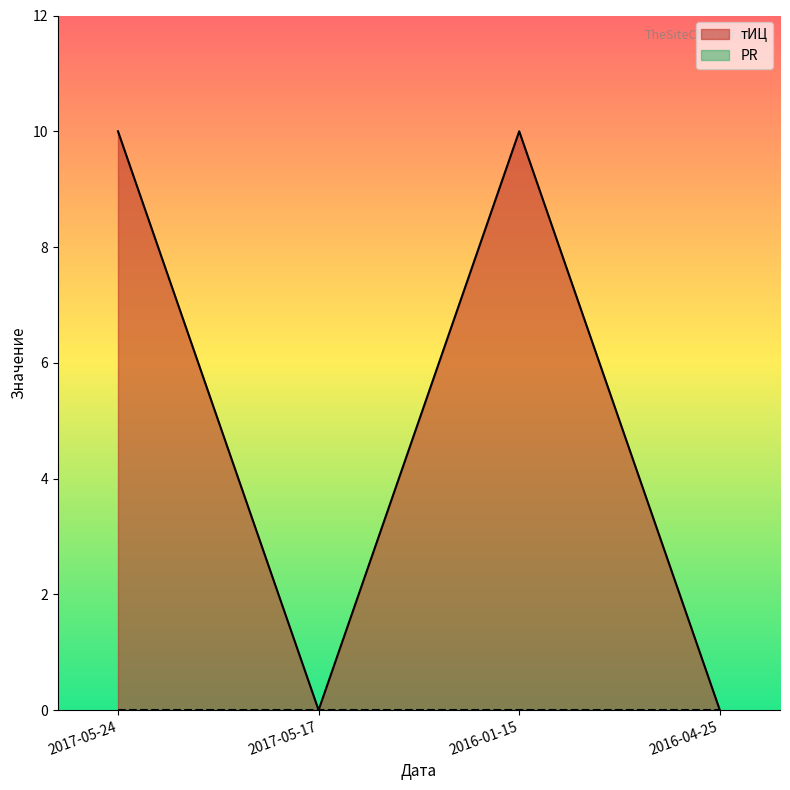

How many data points does each series have?

4